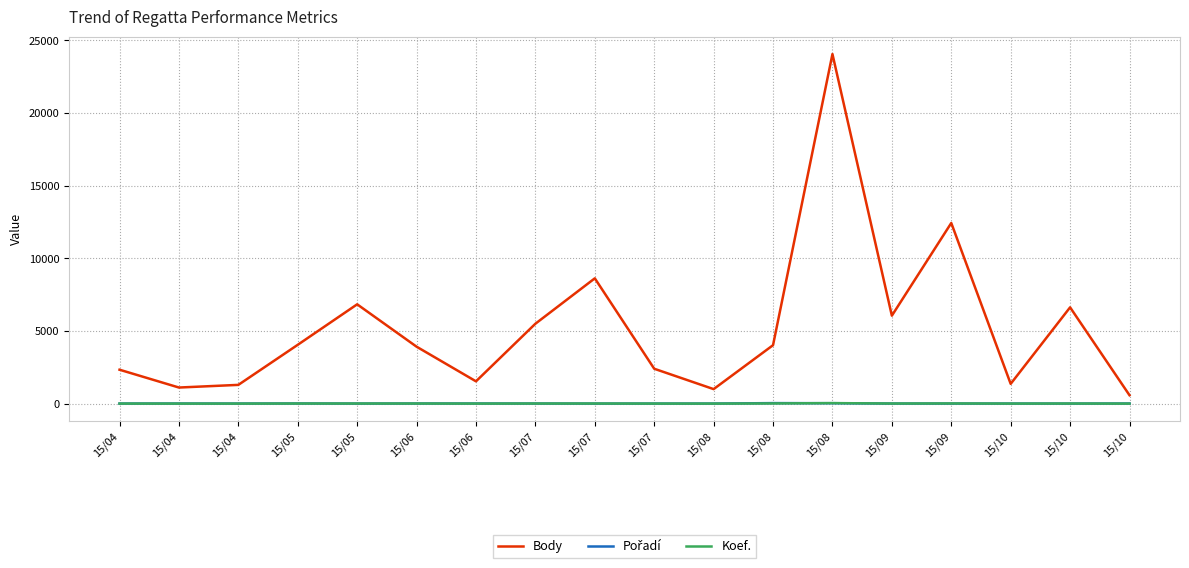

The Koef. series shows 0 at 15/04. True or false?

False